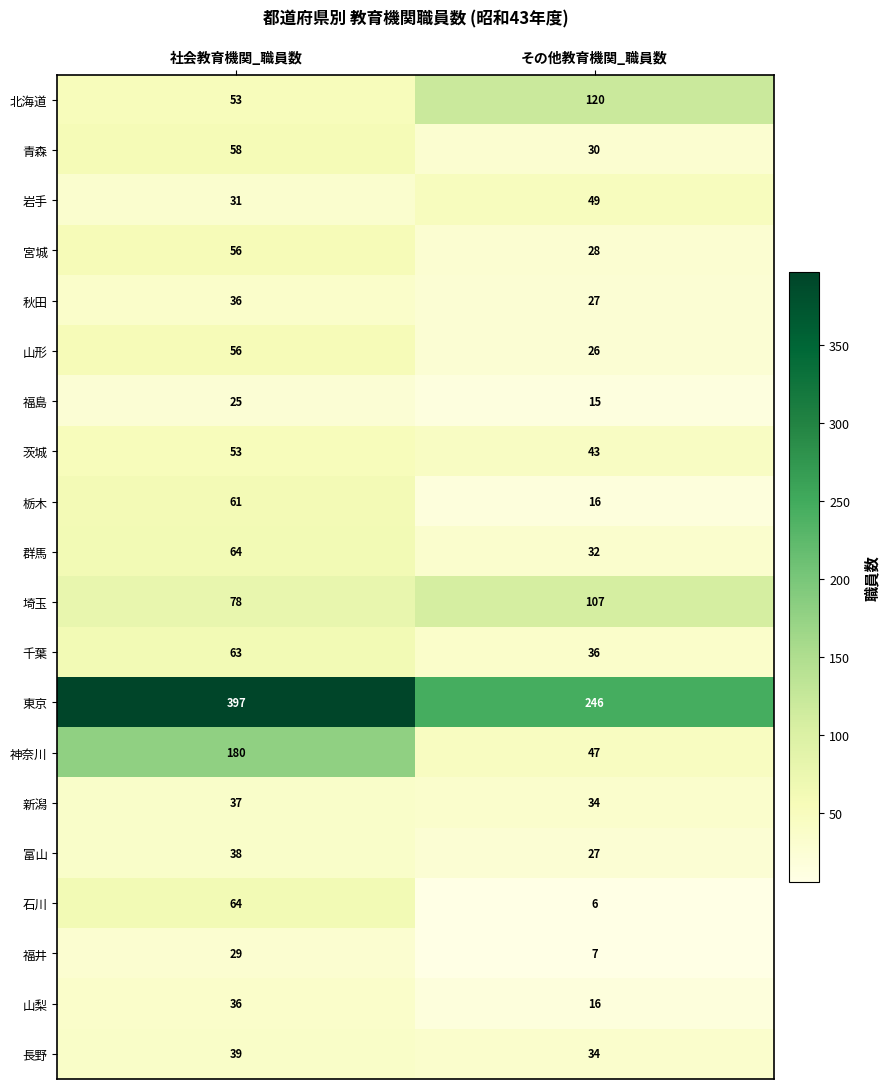

Which series has the widest spread of values?

東京